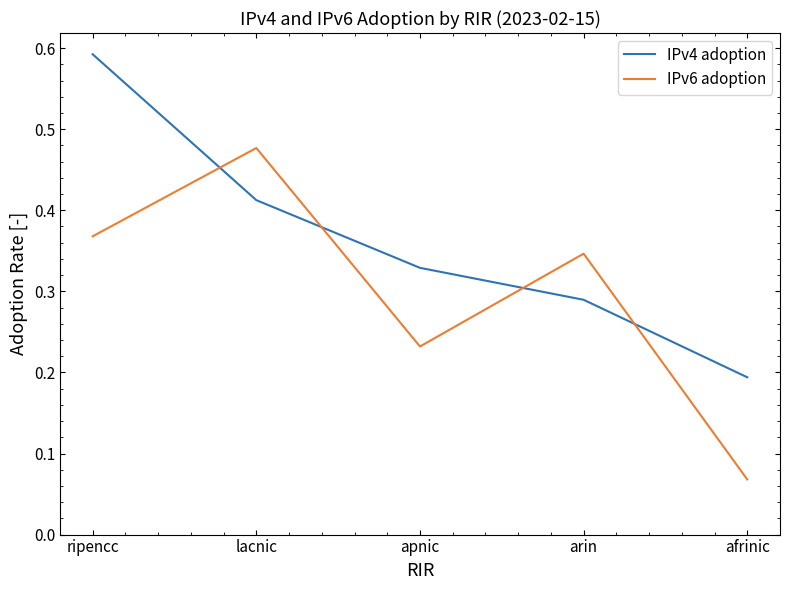

Which category has the highest value in the IPv4 adoption series?

ripencc